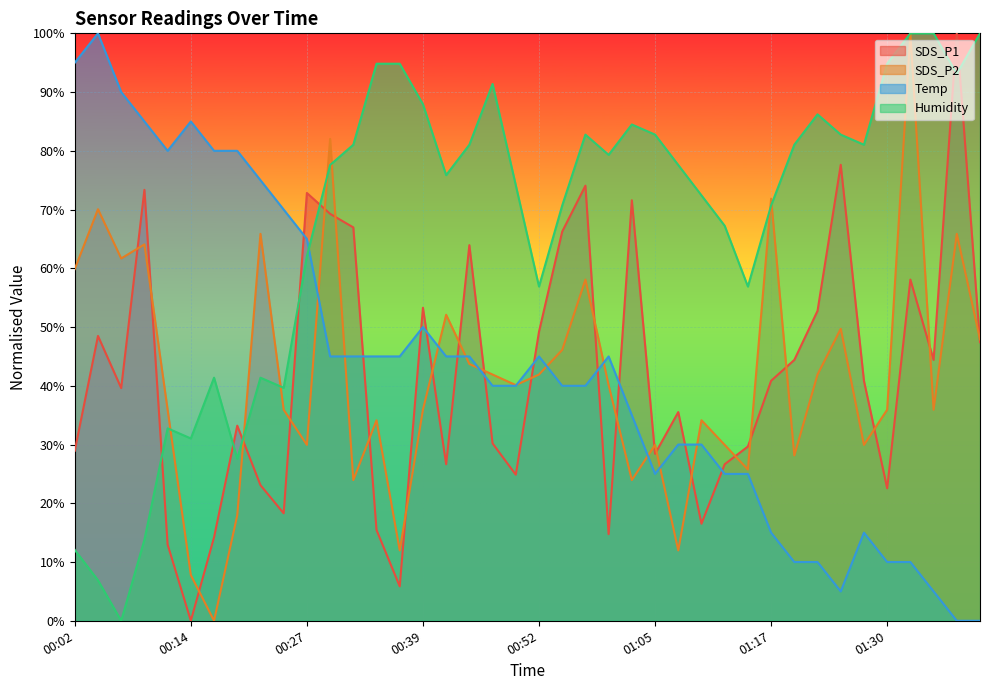

True or false: Temp and Humidity intersect in this chart.

True